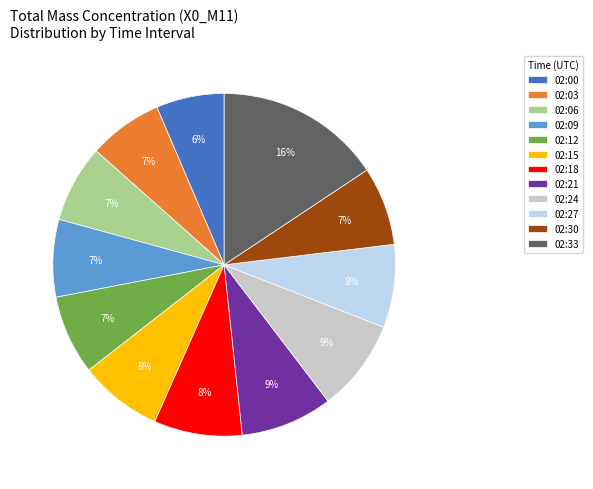

Which slice is the largest?

02:33